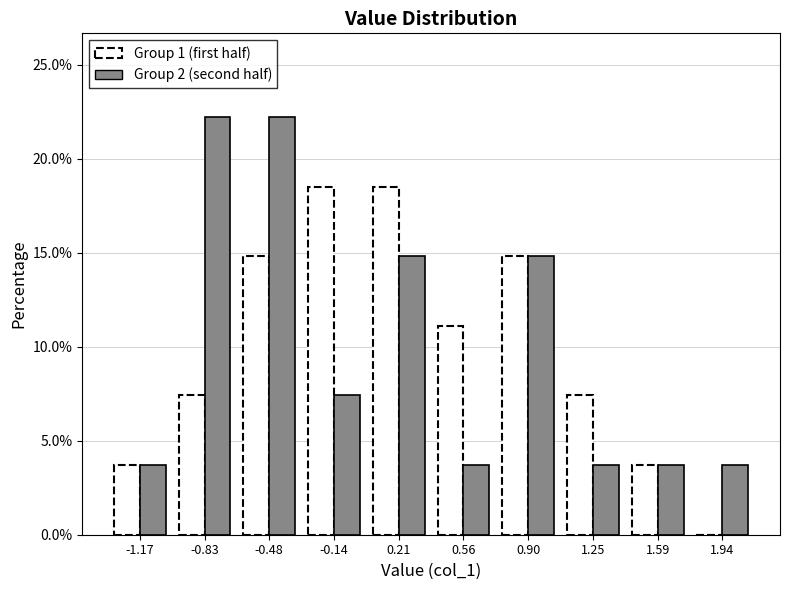

Reading left to right, list every range on the x-axis with the height of the bar of each series over it. Neither the bar edges nor the heights are printed on the chart, so give them approximately, as read against the axes.

-1.35 to -1.00: Group 1 (first half)=3.5	Group 2 (second half)=3.5
-1.00 to -0.65: Group 1 (first half)=7.5	Group 2 (second half)=22.0
-0.65 to -0.30: Group 1 (first half)=15.0	Group 2 (second half)=22.0
-0.30 to 0.05: Group 1 (first half)=18.5	Group 2 (second half)=7.5
0.05 to 0.40: Group 1 (first half)=18.5	Group 2 (second half)=15.0
0.40 to 0.75: Group 1 (first half)=11.0	Group 2 (second half)=3.5
0.75 to 1.10: Group 1 (first half)=15.0	Group 2 (second half)=15.0
1.10 to 1.40: Group 1 (first half)=7.5	Group 2 (second half)=3.5
1.40 to 1.75: Group 1 (first half)=3.5	Group 2 (second half)=3.5
1.75 to 2.10: Group 1 (first half)=0	Group 2 (second half)=3.5